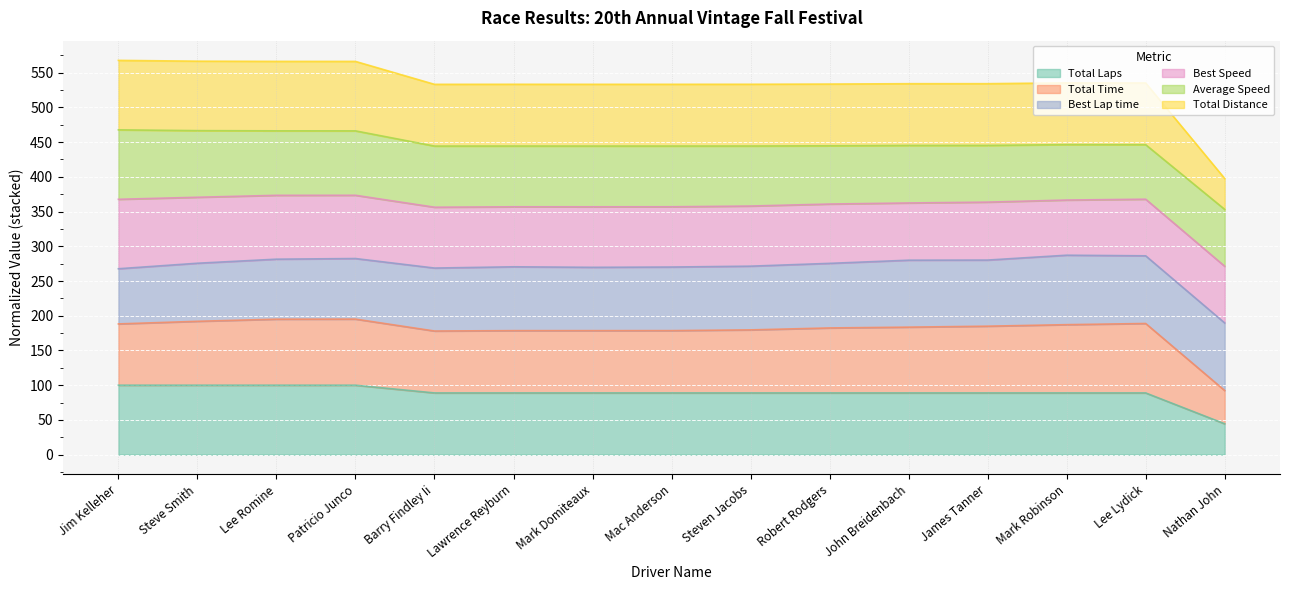

What is the difference between the Total Laps values at Nathan John and John Breidenbach?

44.4